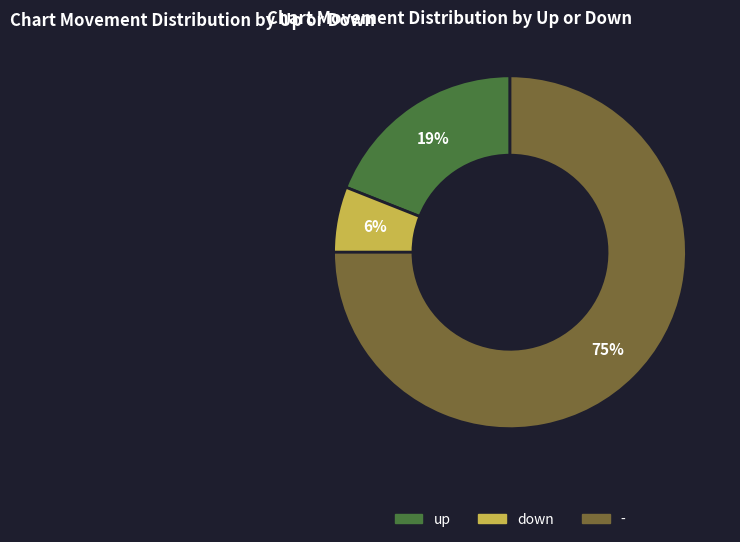

Is it true that up is 25% of the pie?

False